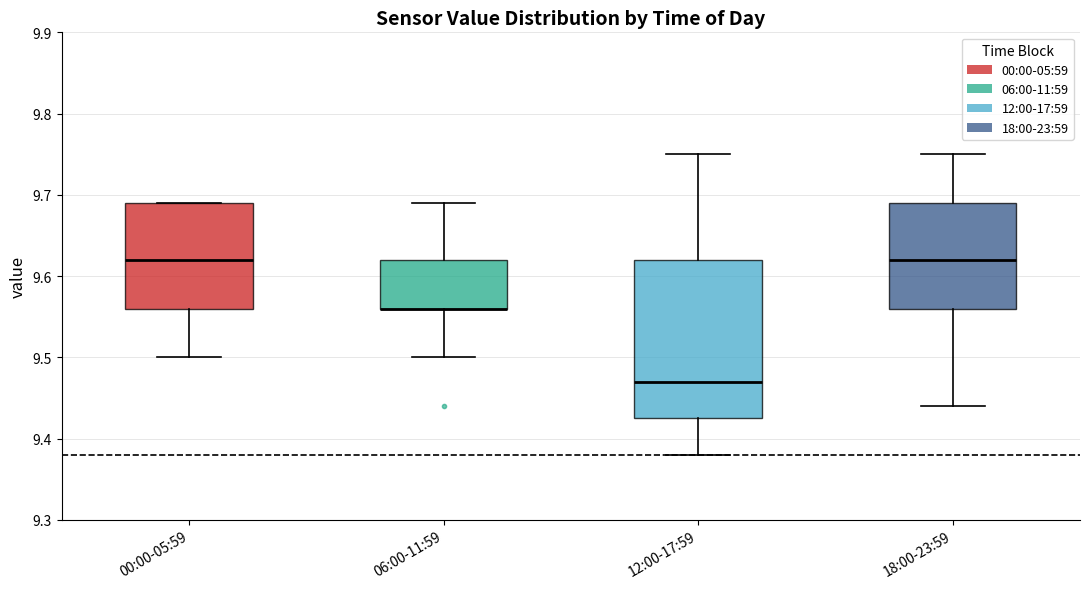

Where does the lower whisker of the box for 18:00-23:59 end on the y-axis? The values are not printed on the chart, so give them approximately, as read against the axis.

9.44